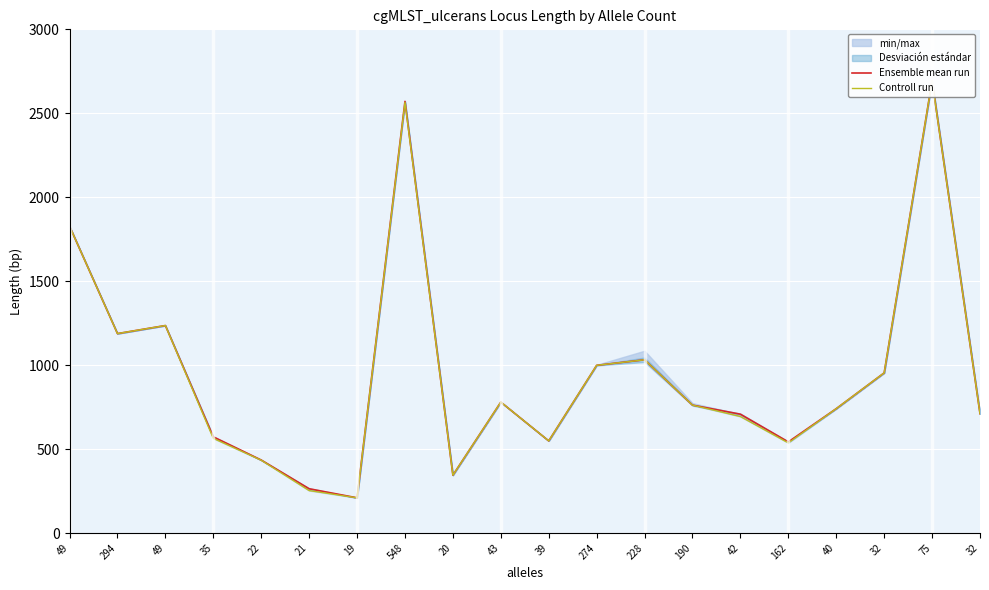

How many data points does each series have?

20